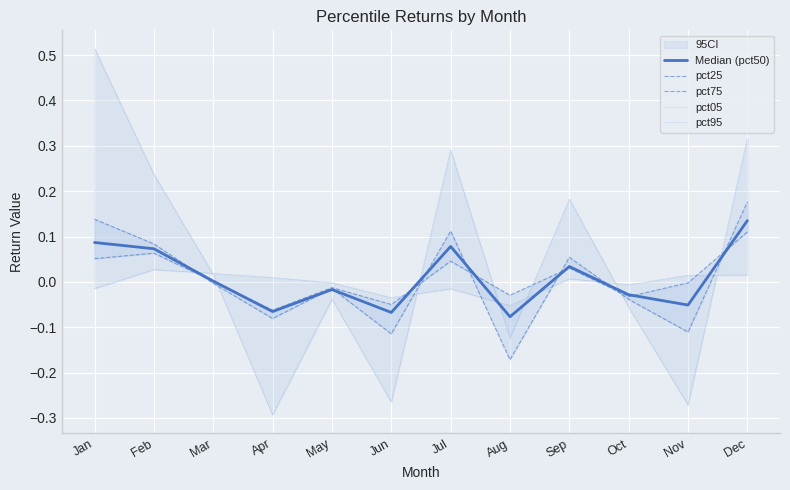

Does the chart display data point markers on the line(s)?

No